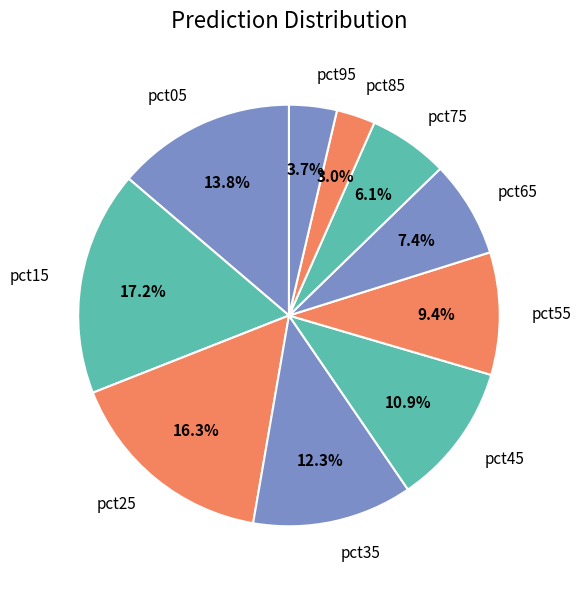

Does pct45 represent more than half of the total?

No